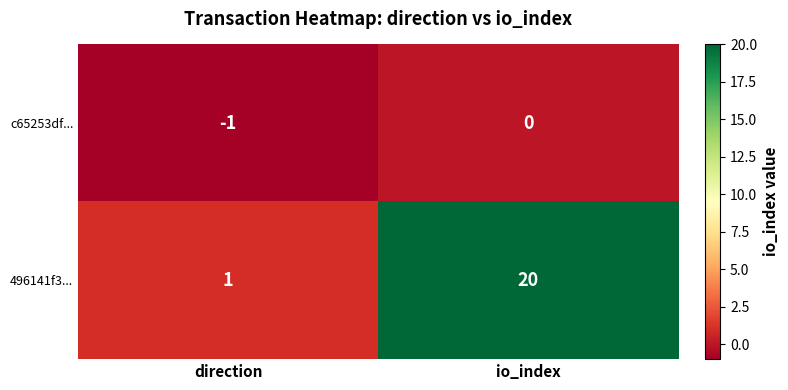

Count the number of data series in this chart.

2